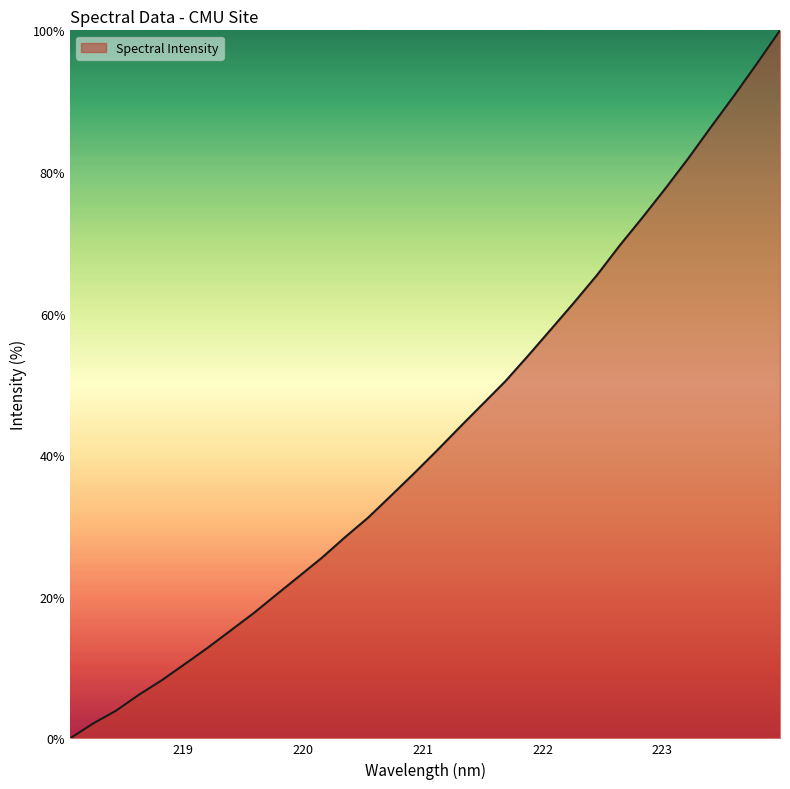

True or false: there are more than 1 points higher than both neighbors.

False